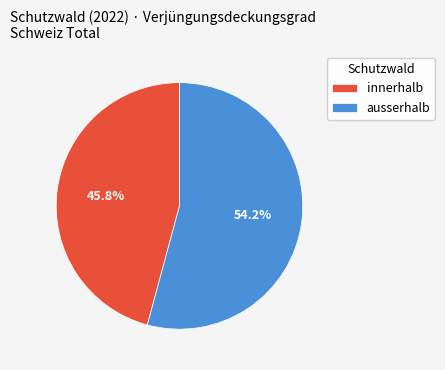

What percentage do ausserhalb and innerhalb together represent?

100.0%